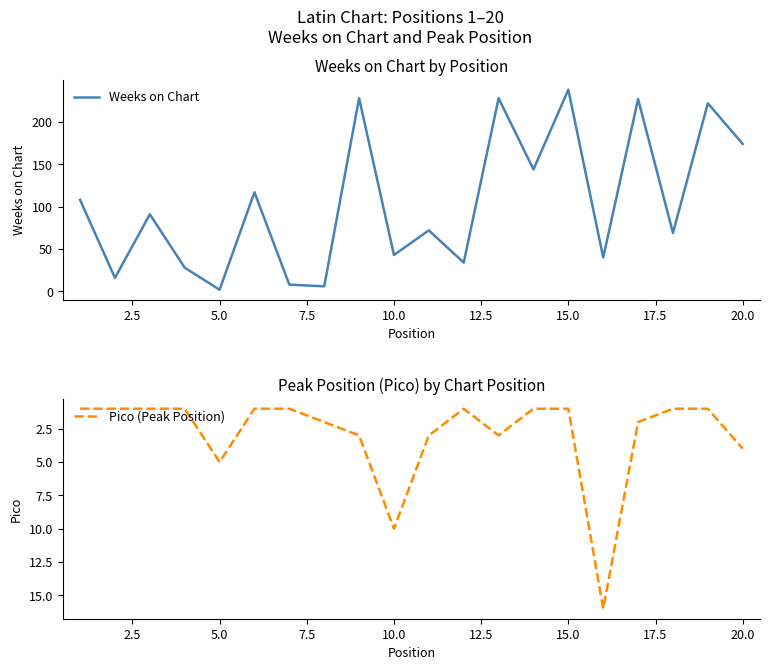

What is the highest value of the Weeks on Chart series?

238